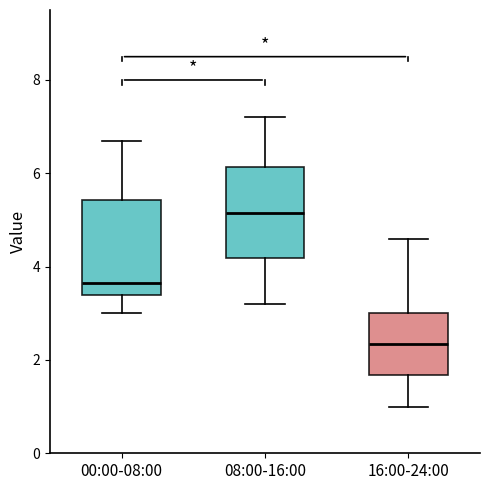

Reading left to right, transcribe this box plot: for each box, give where its median line is, the range the box spans, and where its two whiskers end, as read against the y-axis. The values are not printed on the chart, so give them approximately, as read against the axis.

00:00-08:00: median 3.6, box 3.4 to 5.4, whiskers 3.0 to 6.8
08:00-16:00: median 5.2, box 4.2 to 6.2, whiskers 3.2 to 7.2
16:00-24:00: median 2.4, box 1.6 to 3.0, whiskers 1.0 to 4.6